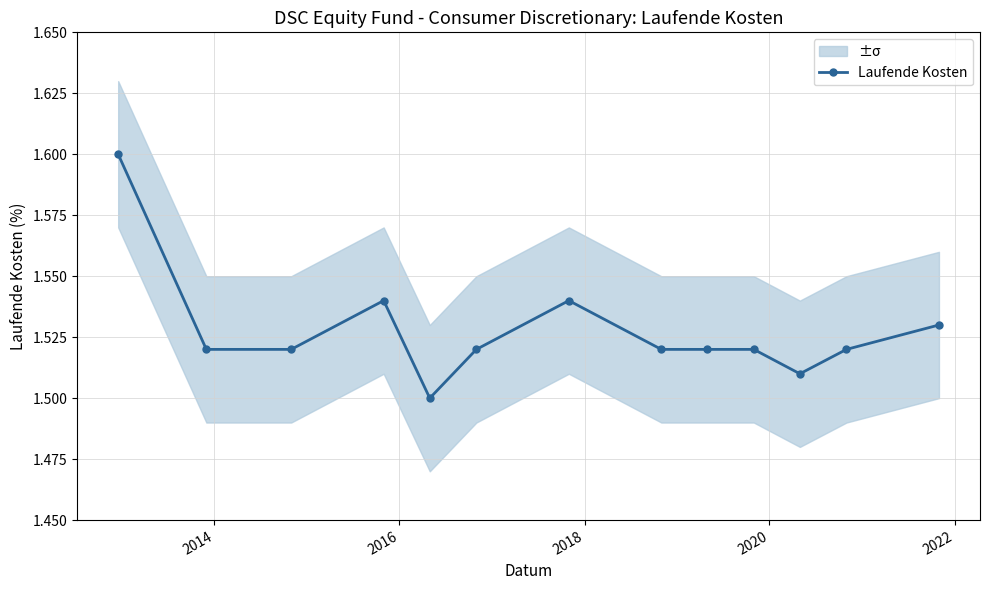

True or false: Laufende Kosten has more than 0 interior local peaks.

True